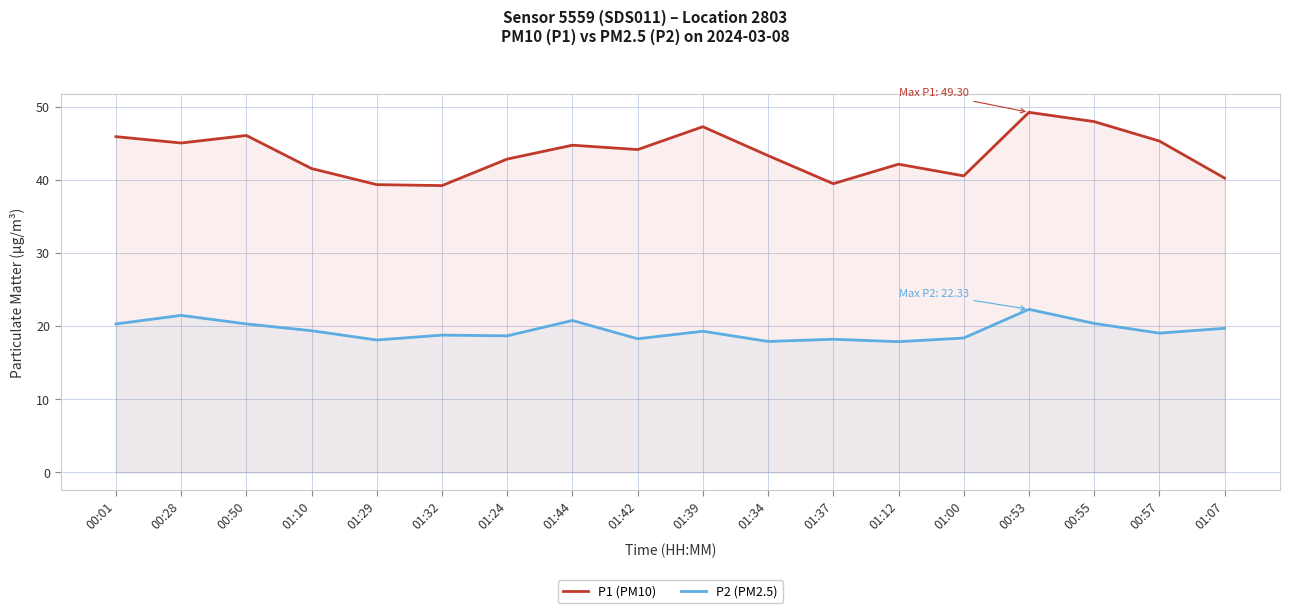

Does the chart have visible grid lines?

Yes